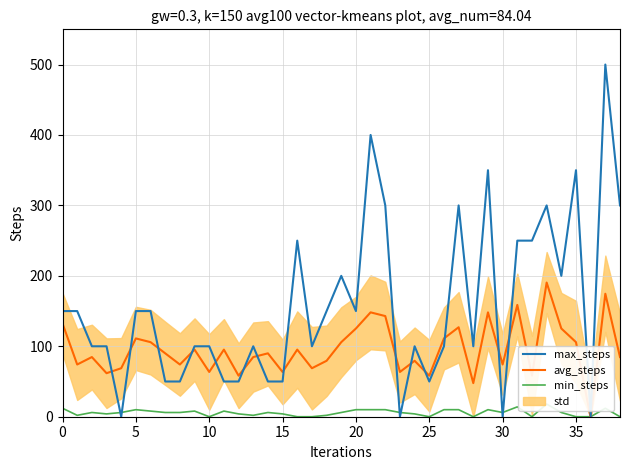

Between 9 and 28, which series saw the biggest shift?

avg_steps